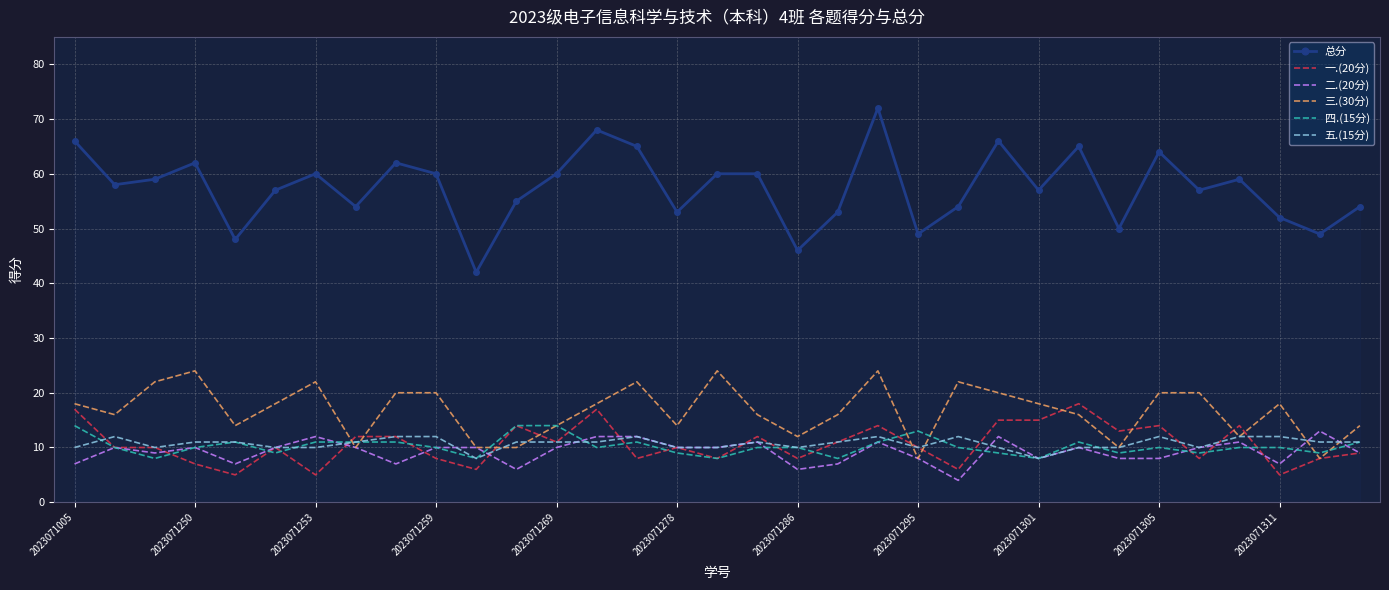

True or false: 一.(20分) and 总分 intersect in this chart.

False